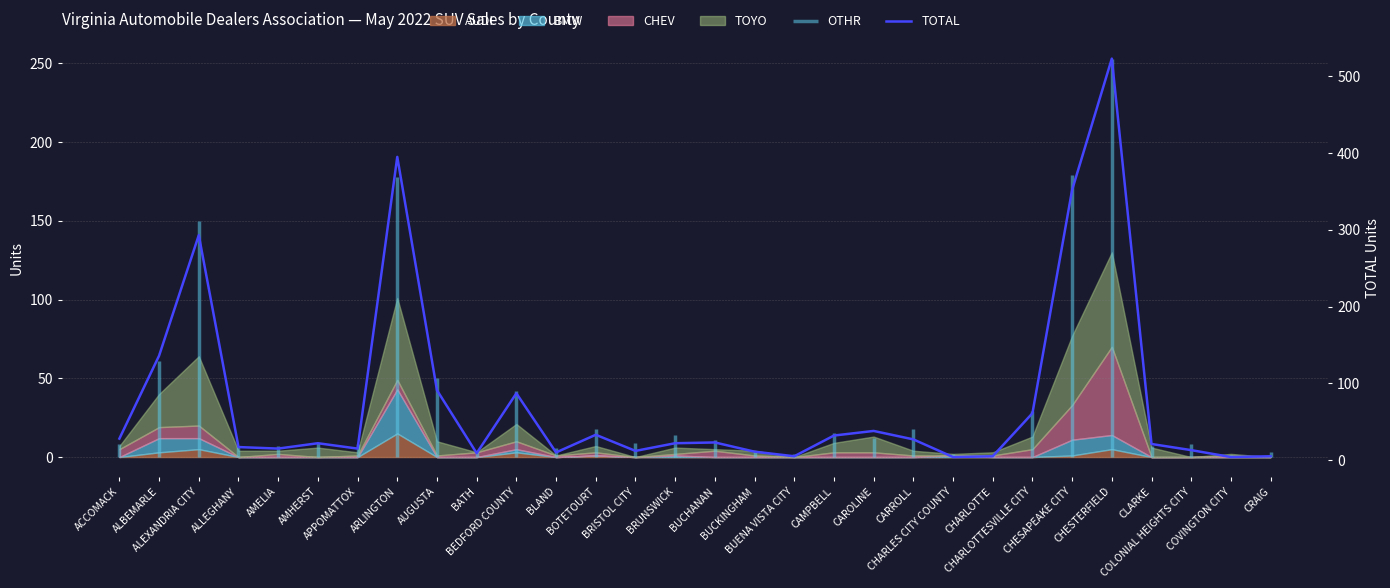

The value at CARROLL is 15. True or false?

False